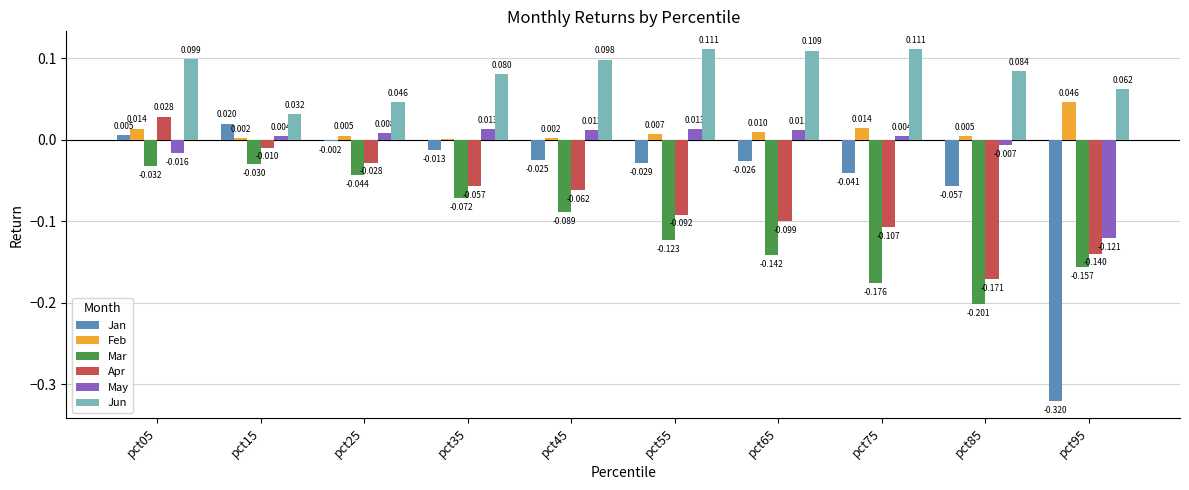

Is the value of Apr at pct85 greater than the value of Feb at pct35?

No